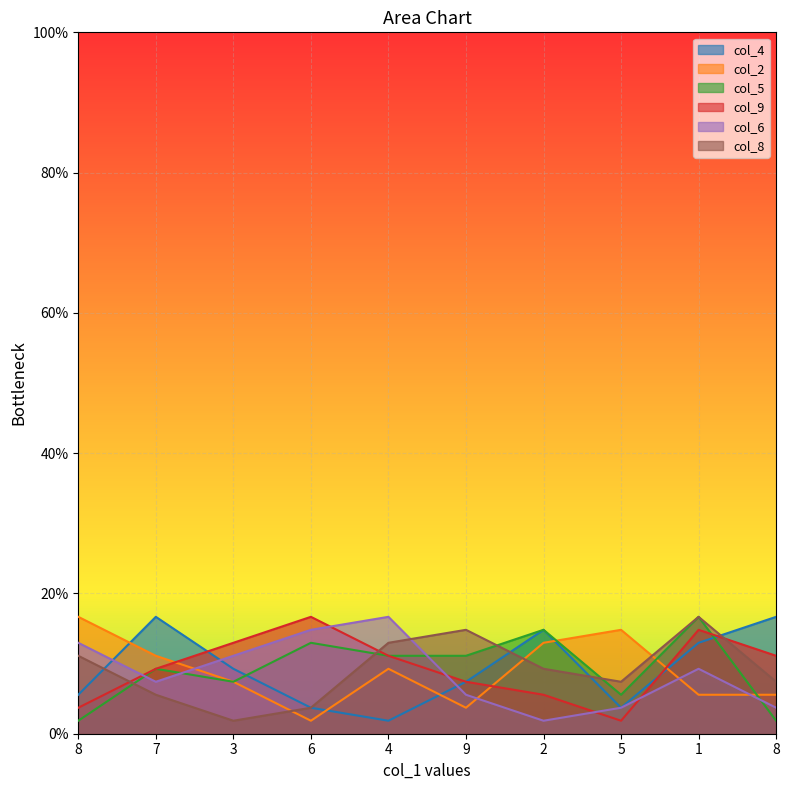

What is the sum of the col_9 values at 4 and 8?

1.5